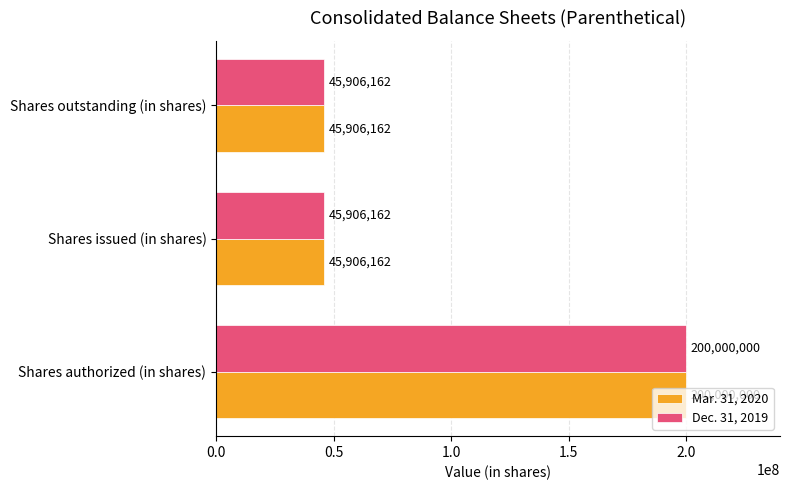

What is the smallest value displayed?

45906162